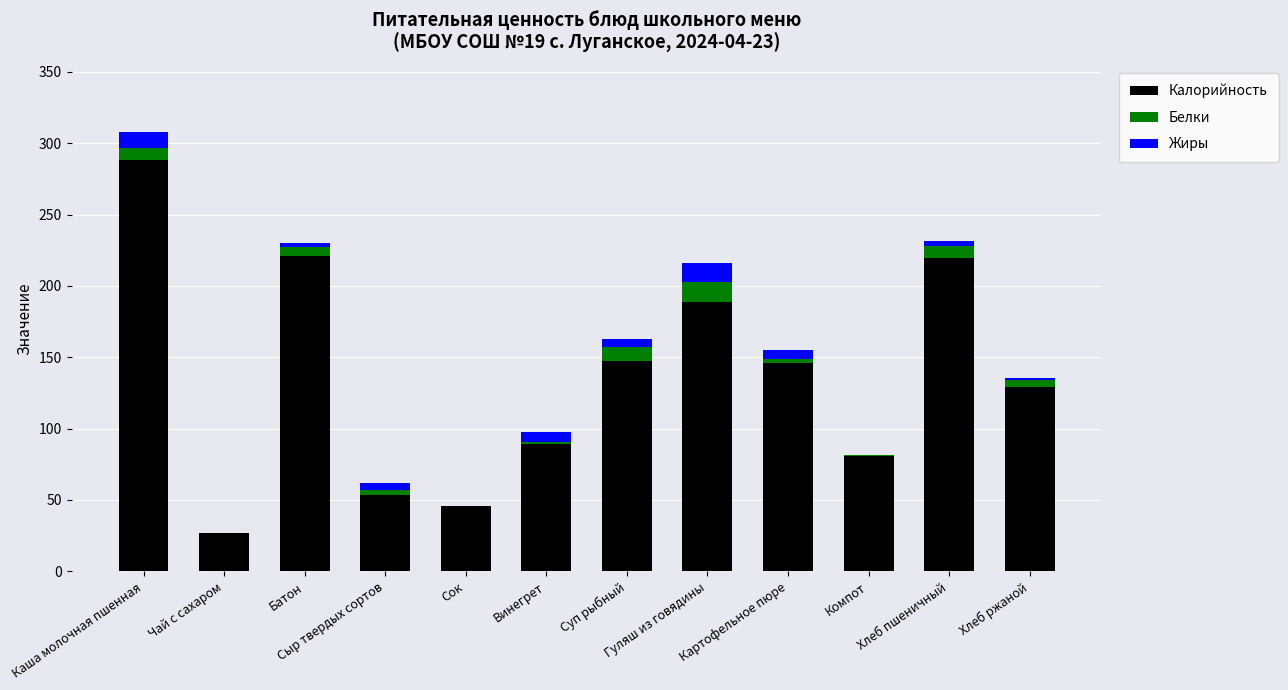

Is it true that Калорийность equals 46.0 at Сок?

True